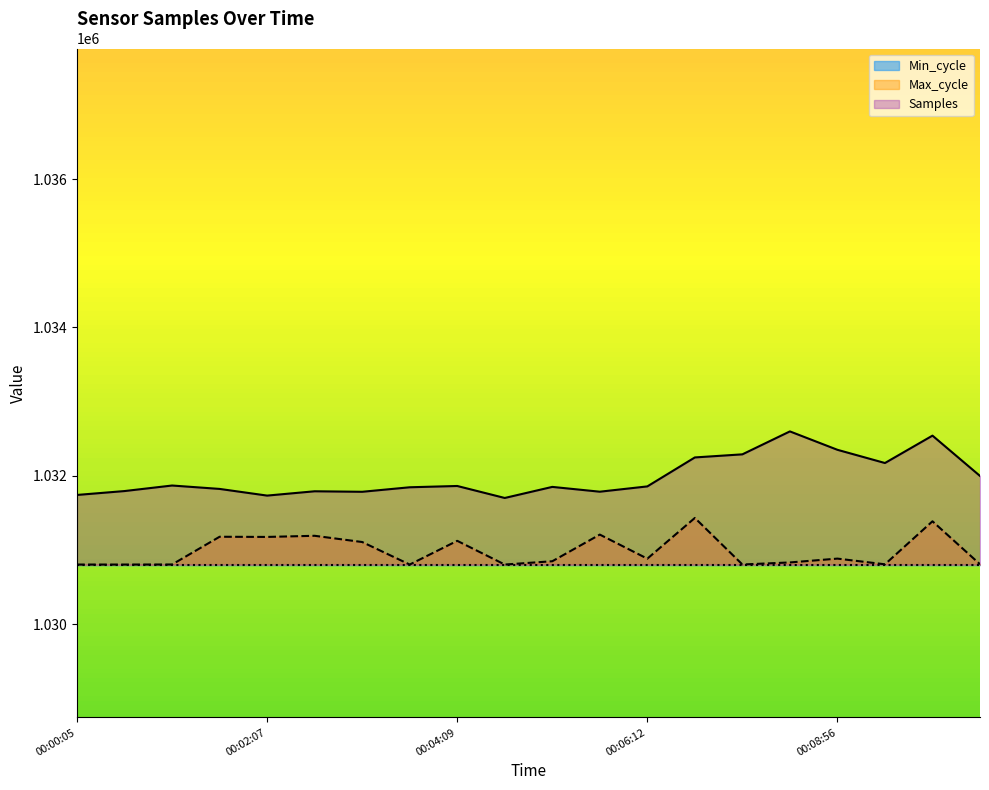

List the series in order of their overall mean, highest first.

Samples, Max_cycle, Min_cycle